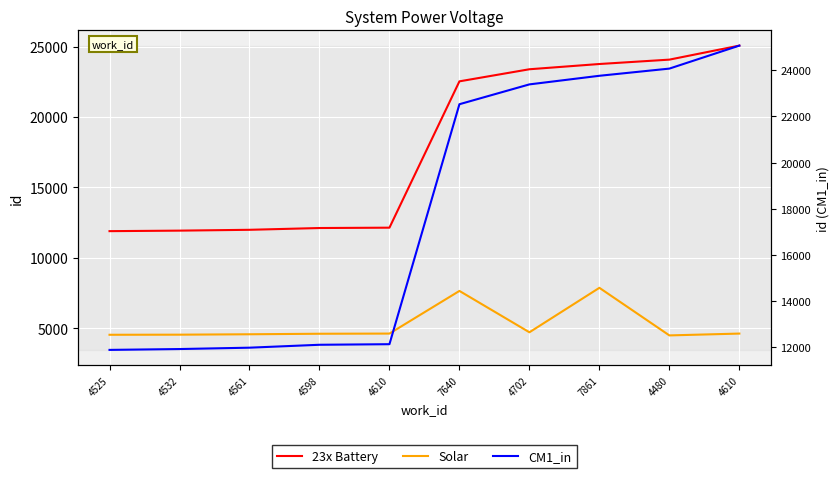

What is the maximum value for 23x Battery?

25069